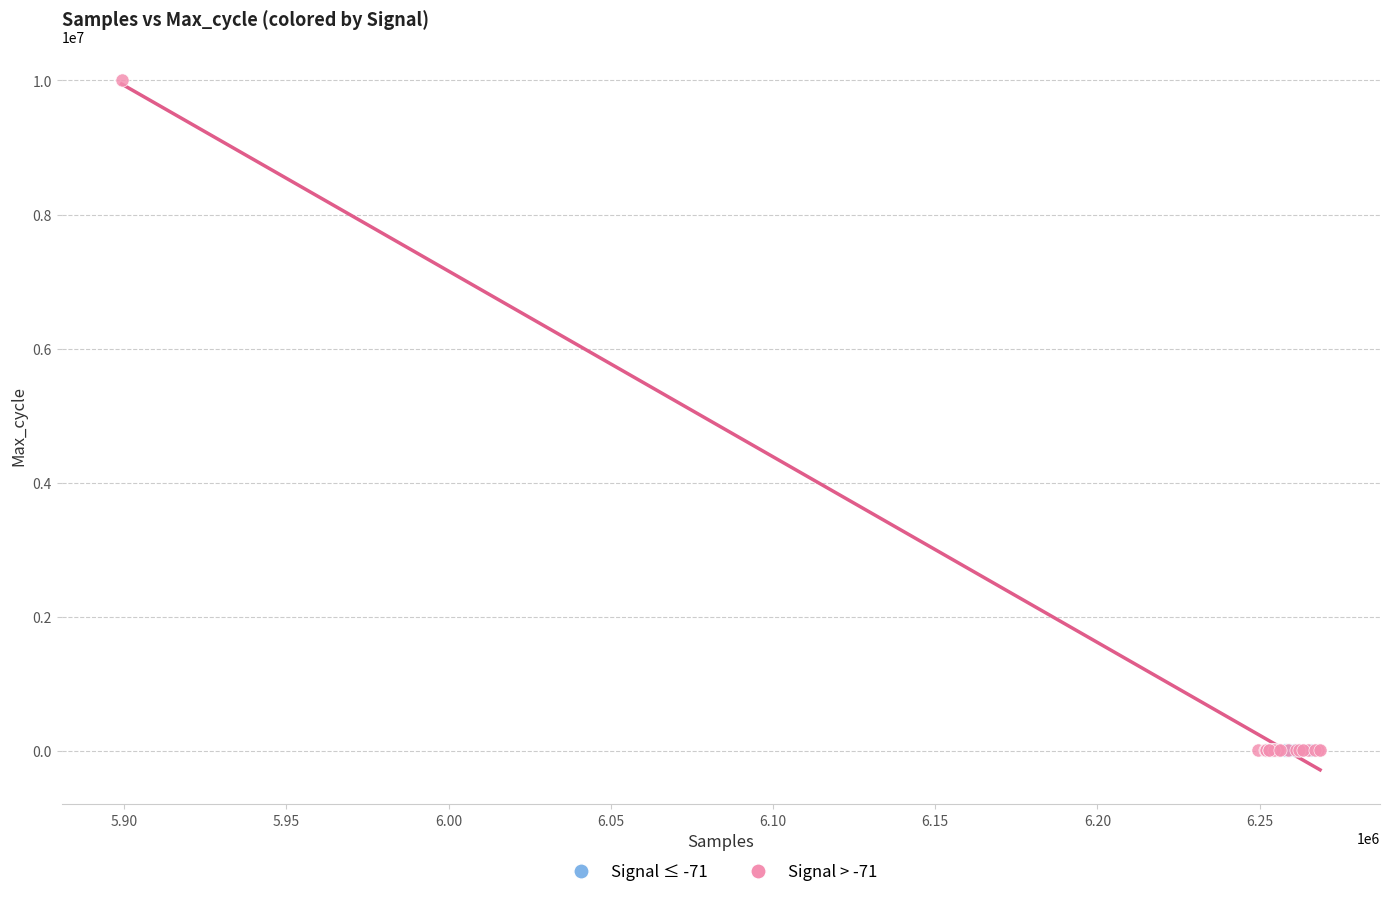

Which series contains the highest Y value?

Signal > -71